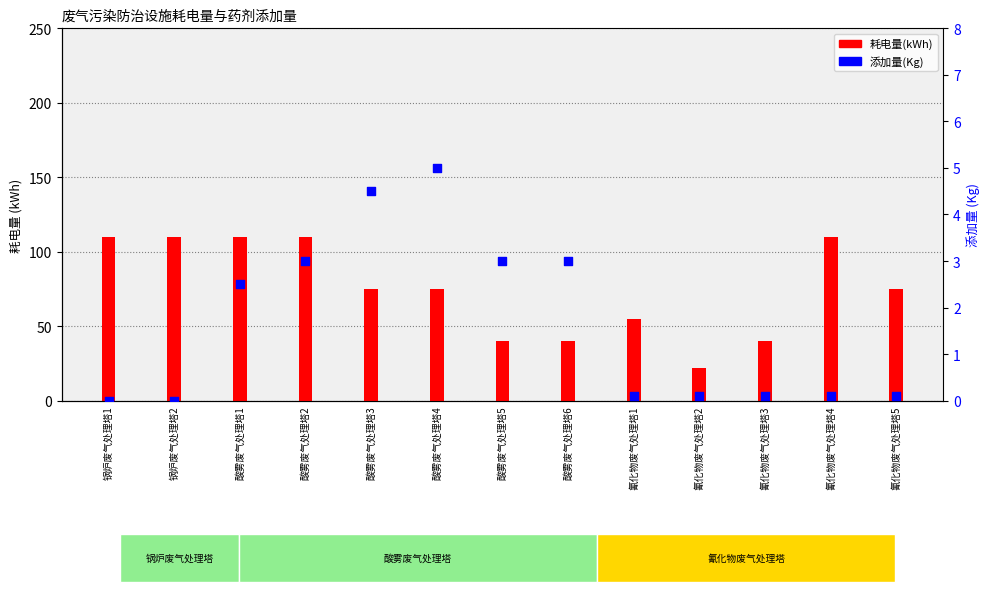

Which series contains the lowest Y value?

添加量(Kg)